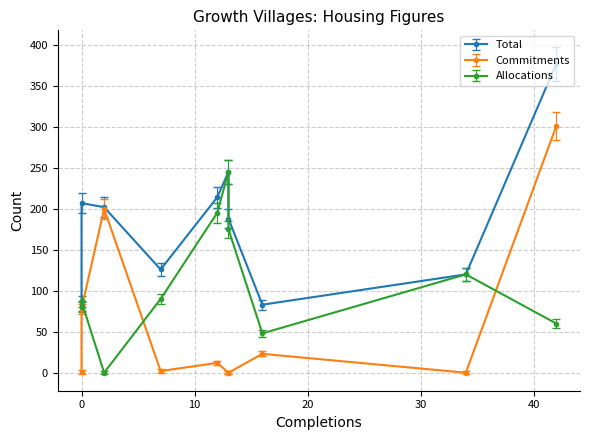

How many interior local valleys does the Total series have?

2